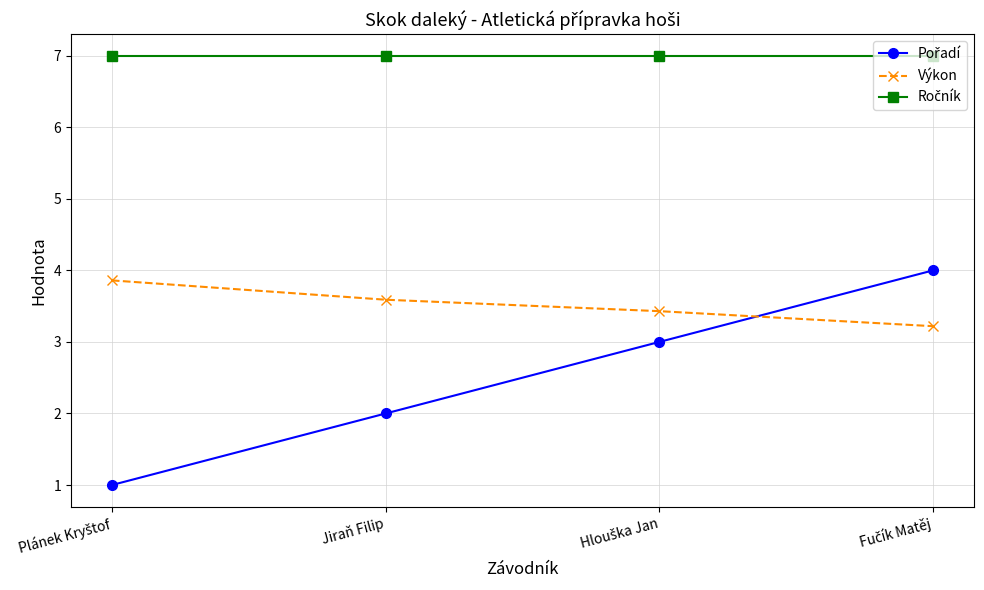

Count the number of data series in this chart.

3